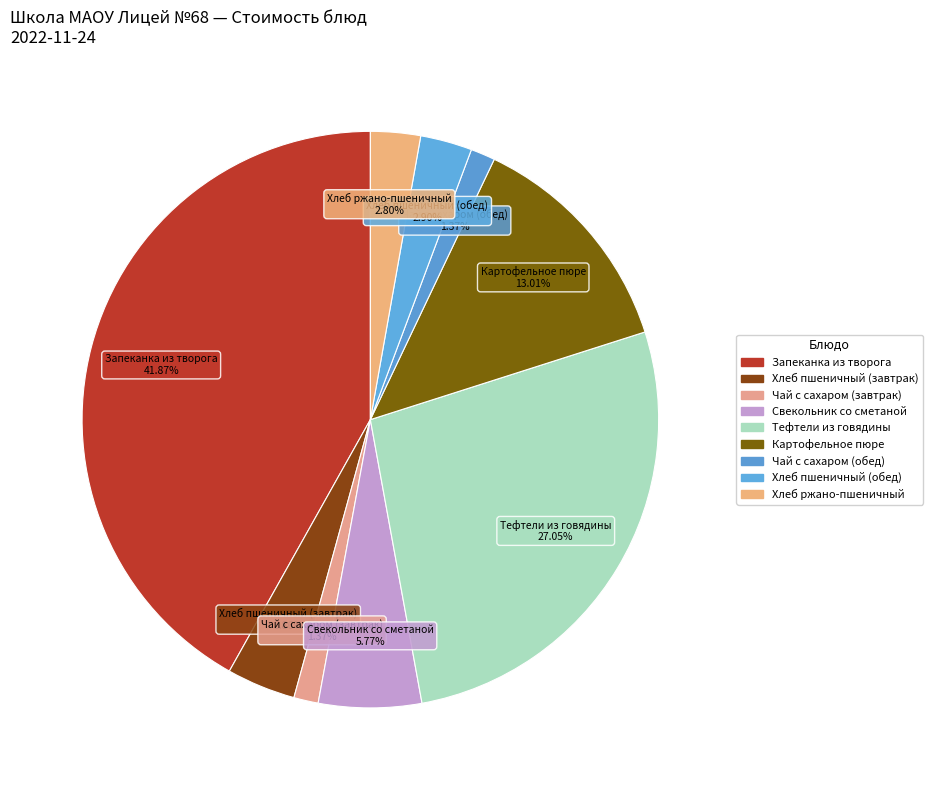

To the nearest percent, what percentage of the pie is Чай с сахаром (завтрак)?

1%